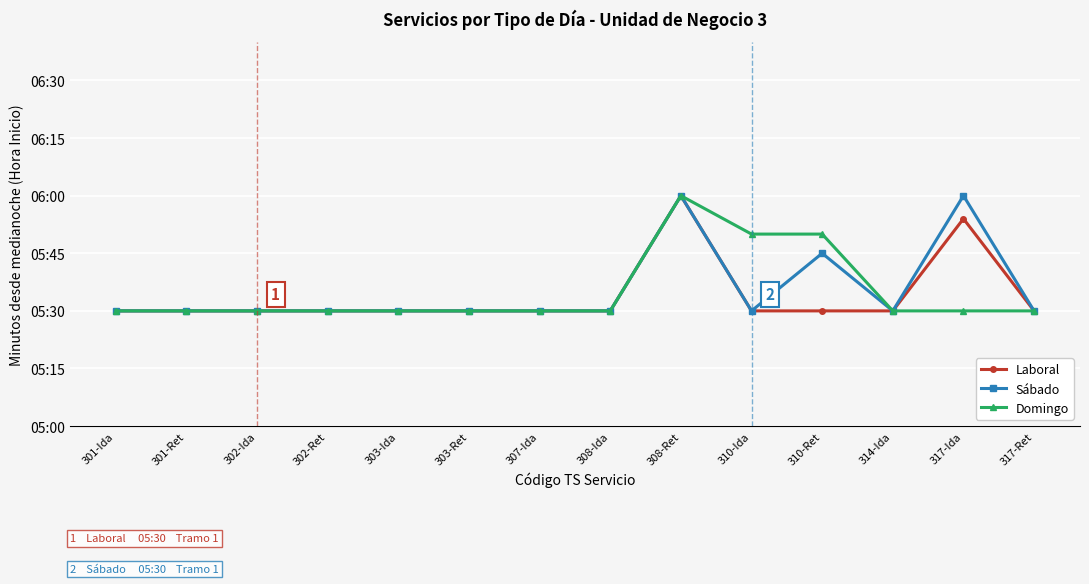

What is the difference between the maximum and minimum values in the Laboral series?

30